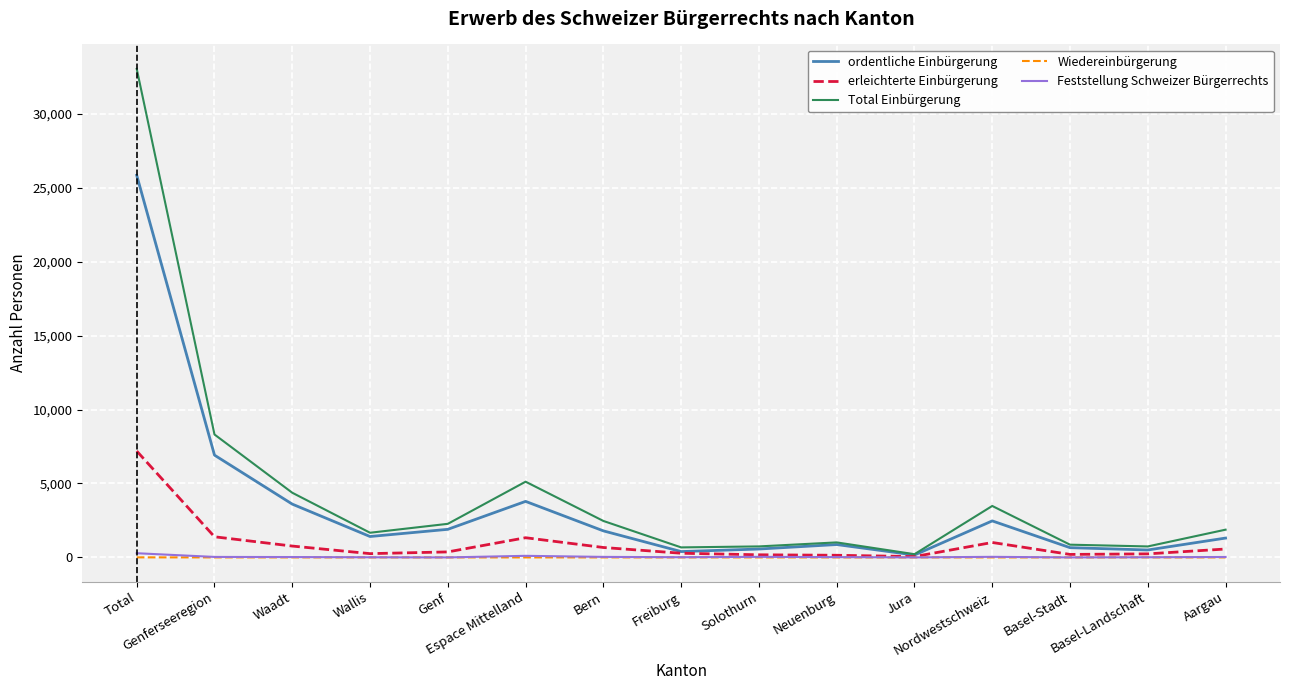

At which category is the sum across all series the highest?

Total